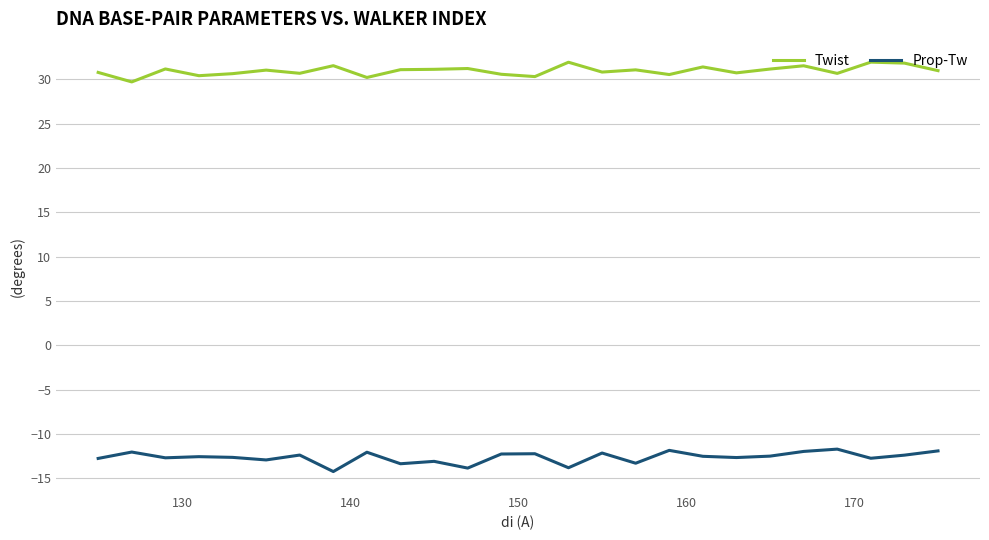

True or false: Prop-Tw and Twist intersect in this chart.

False